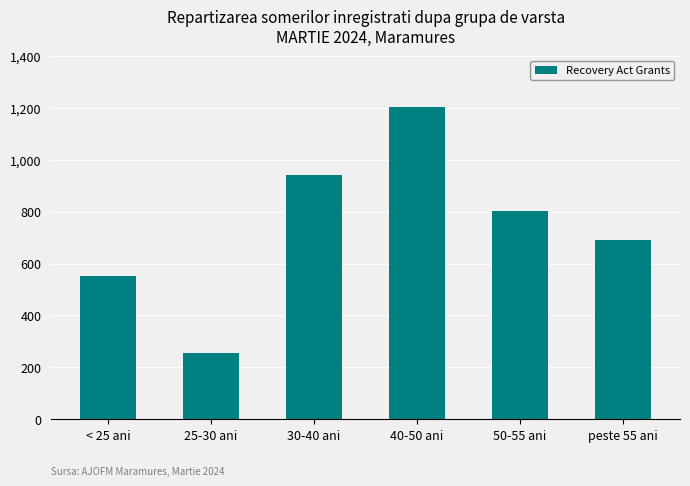

The value at 30-40 ani is 1502. True or false?

False